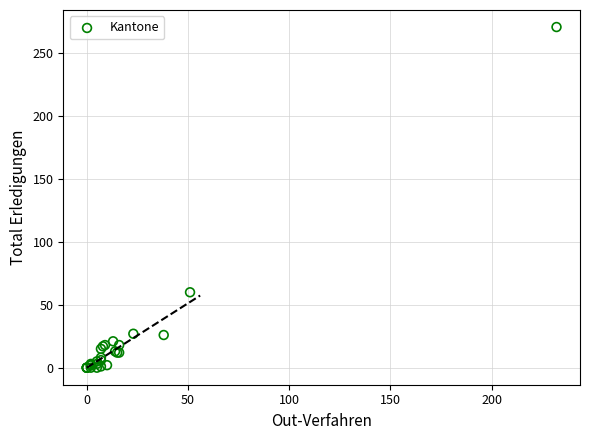

What Y value in the scatter plot is closest to 135?

60